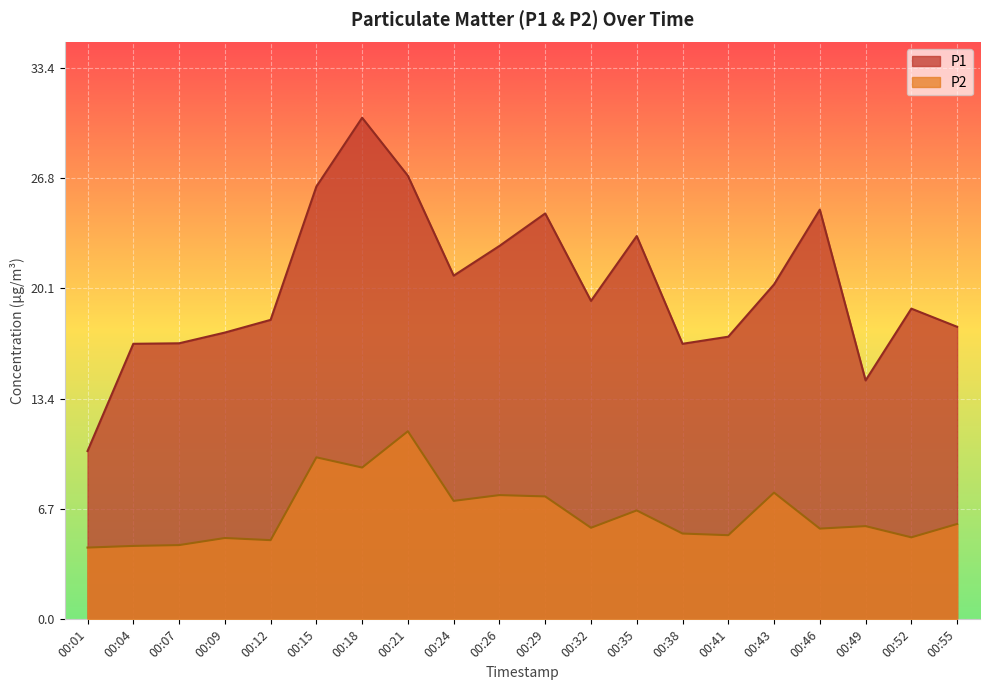

What is the total value across all series at 00:38?

21.9